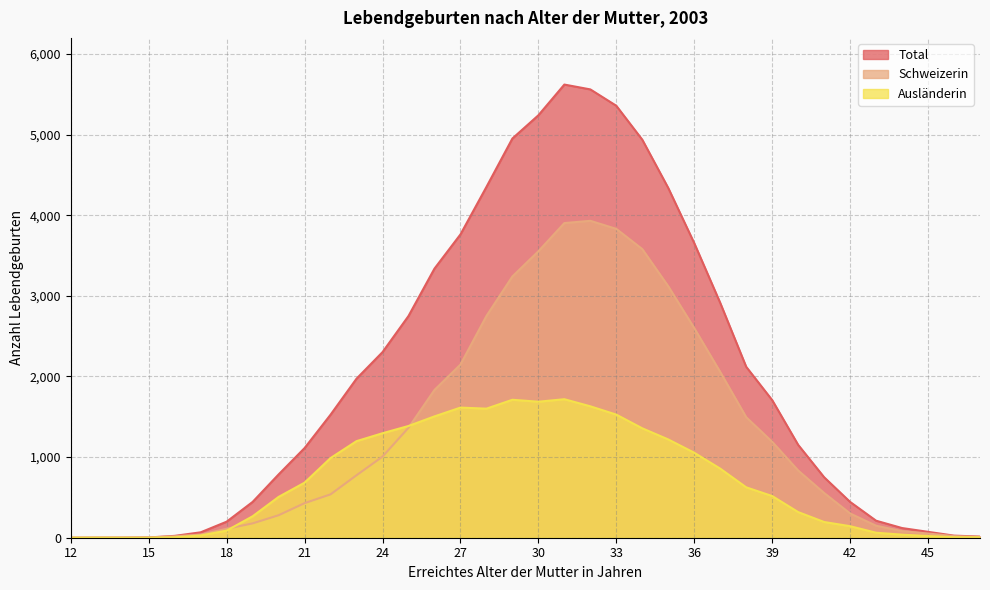

Reading left to right, transcribe all the data shown in this chart.

Total: 0	1	1	3	23	67	199	444	785	1112	1526	1973	2302	2750	3338	3762	4351	4952	5240	5621	5561	5358	4937	4338	3654	2913	2120	1707	1152	750	444	211	120	73	26	14
Schweizerin: 0	0	1	3	18	39	111	178	279	429	538	775	1006	1364	1833	2148	2750	3241	3553	3903	3931	3831	3580	3119	2600	2056	1495	1190	834	555	301	149	82	52	20	9
Auslaenderin: 0	1	0	0	5	28	88	266	506	683	988	1198	1296	1386	1505	1614	1601	1711	1687	1718	1630	1527	1357	1219	1054	857	625	517	318	195	143	62	38	21	6	5